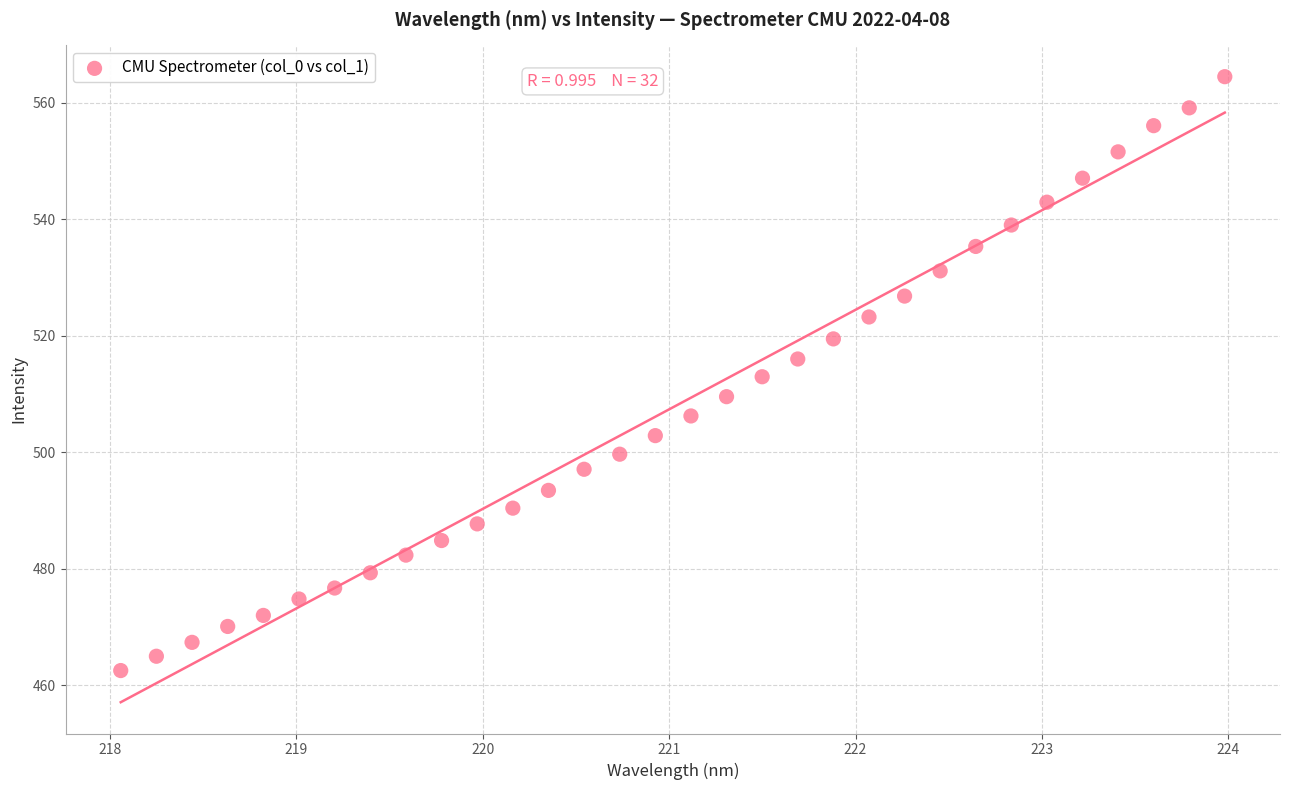

What is the range of X values (max minus min)?

5.9